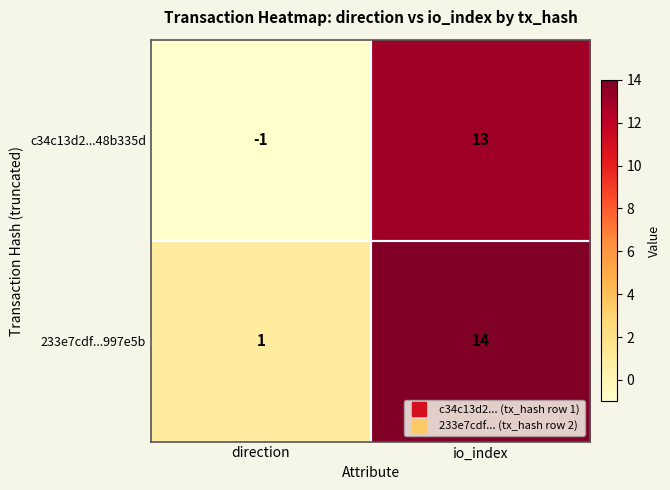

At which category does the chart reach its minimum across all series?

direction